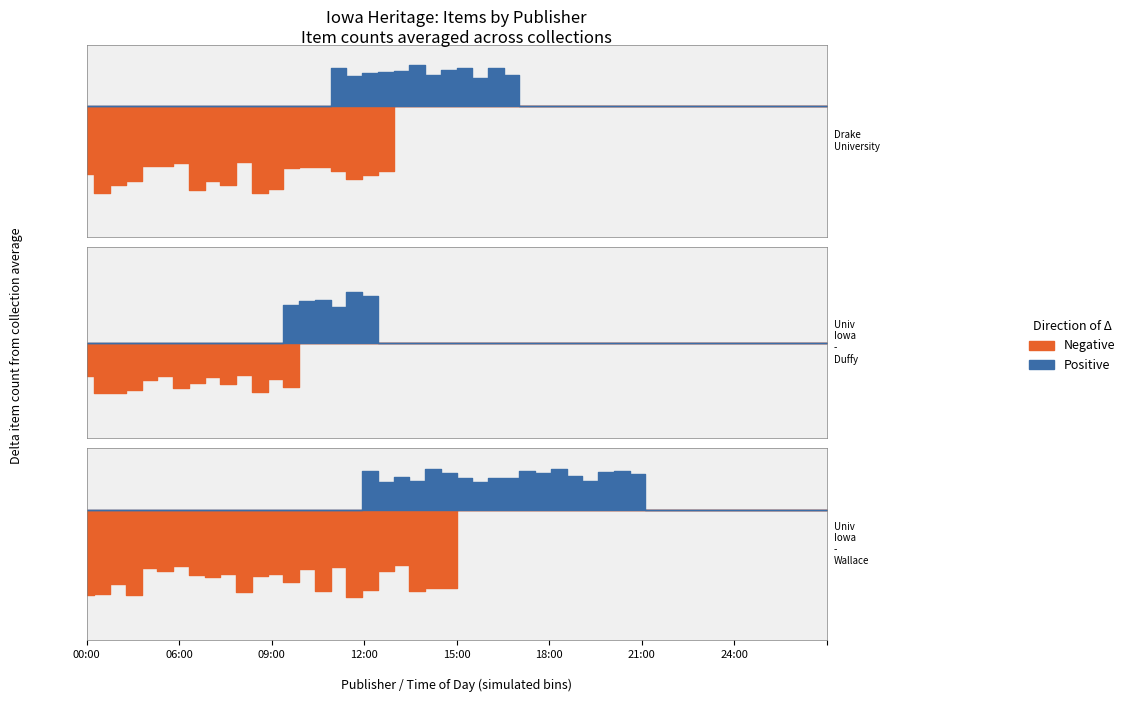

The Positive series shows 1 at 5. True or false?

False